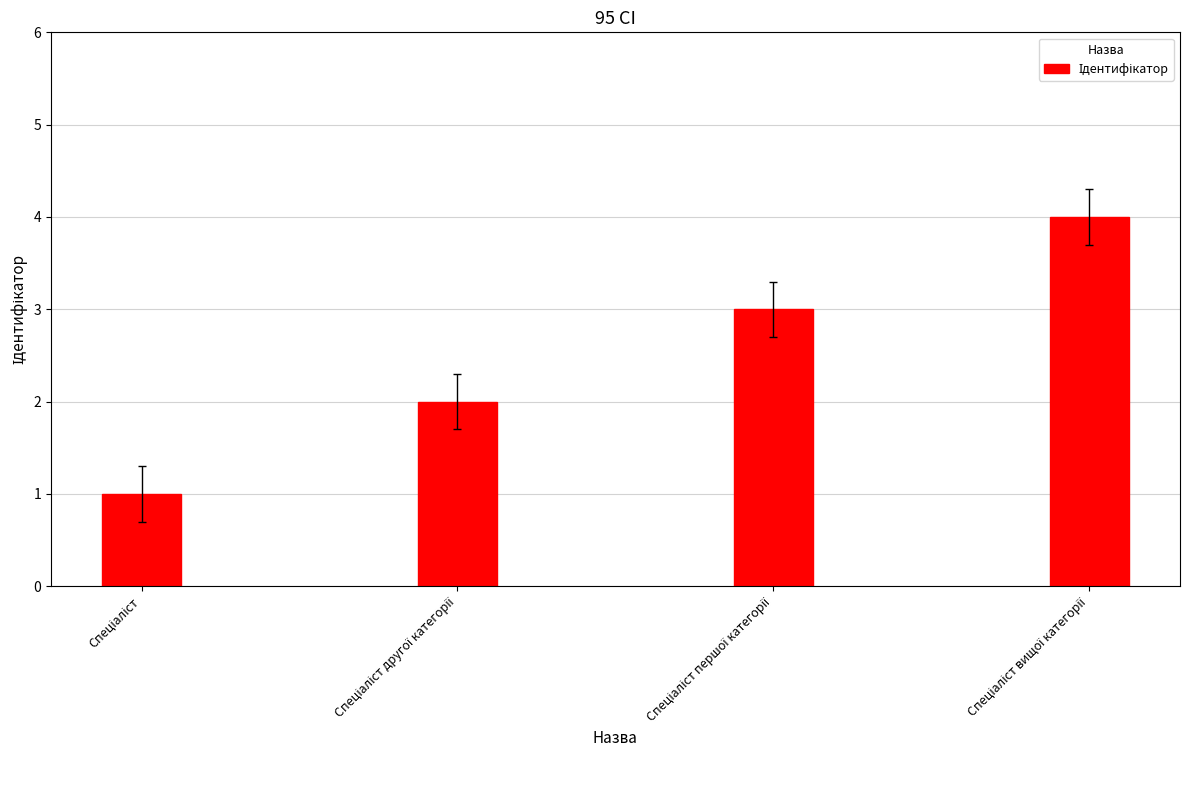

How many values are below 3?

2